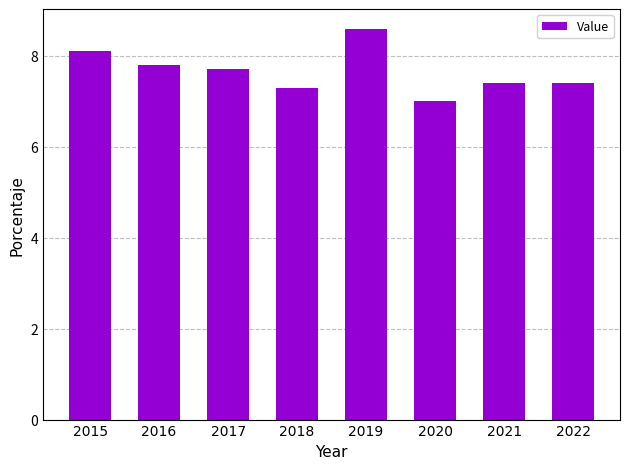

Count the number of data series in this chart.

1